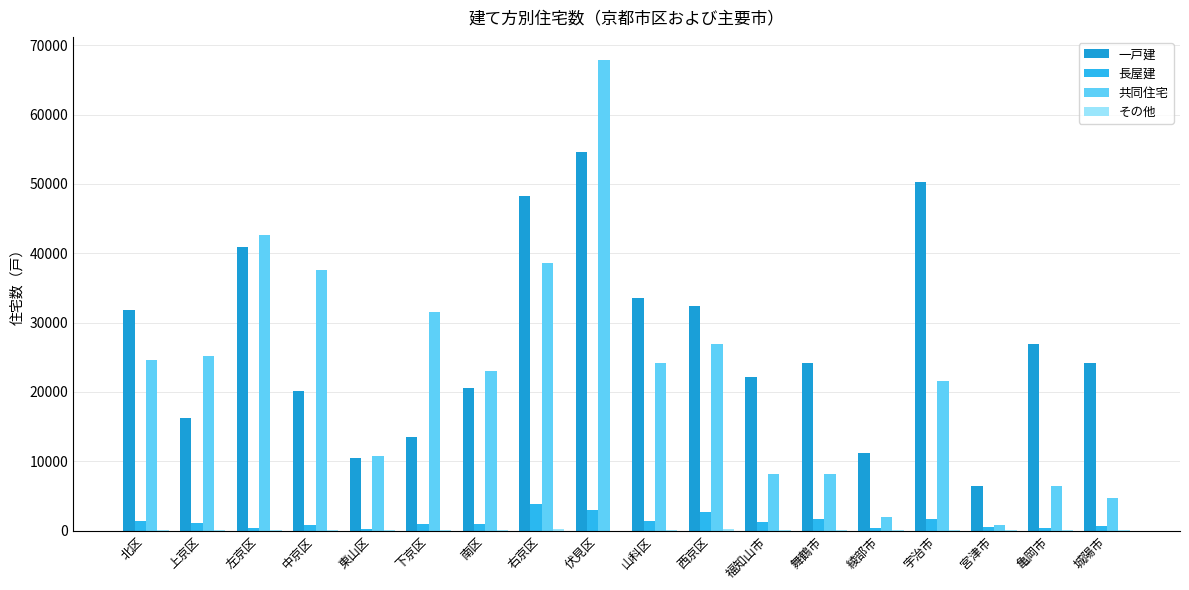

What is the total value across all series at 下京区?

45970